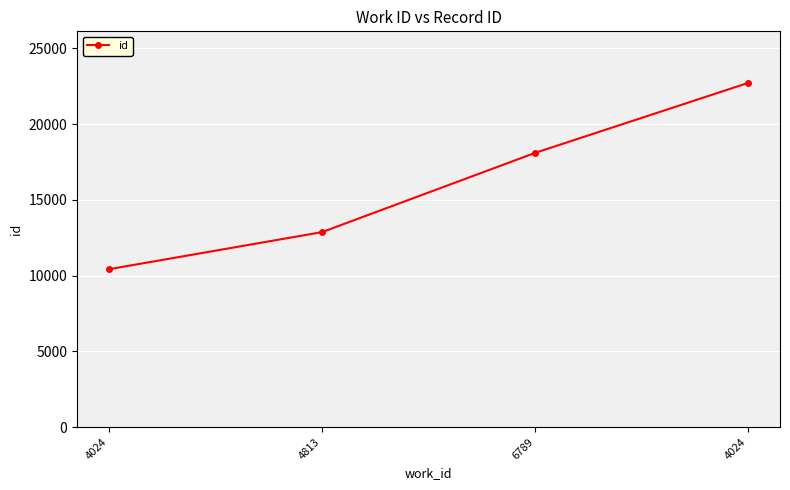

Is it true that the value at 4024 is 9948?

False